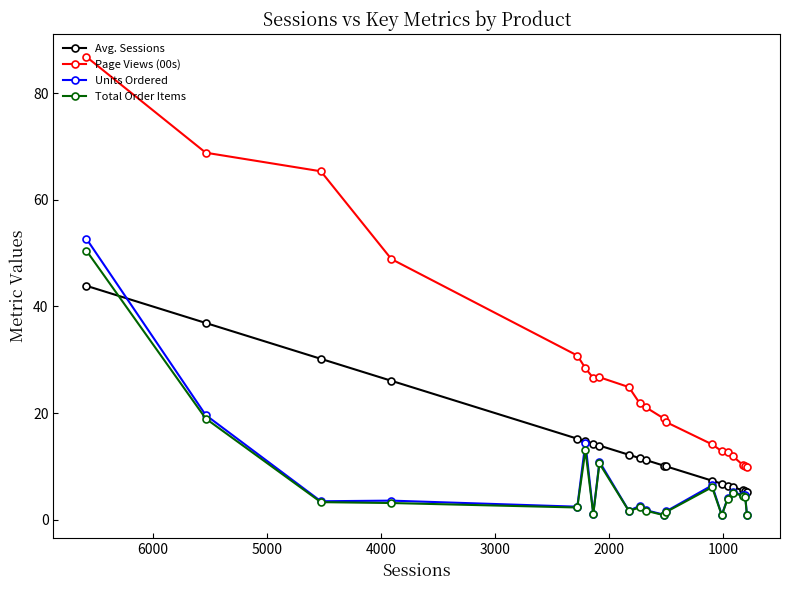

What is the highest value of the Units Ordered series?

52.7